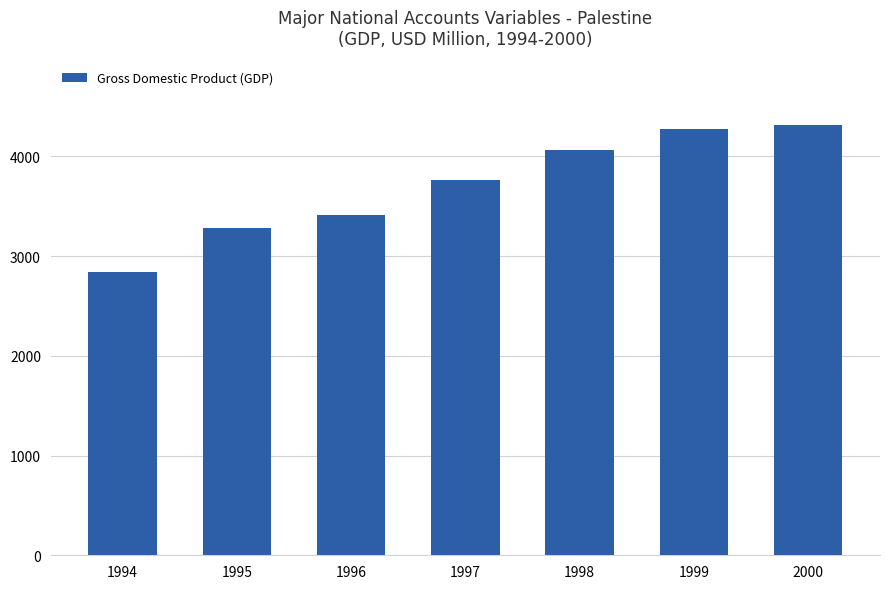

What is the ratio of the value at 1997 to the value at 1999?

0.9